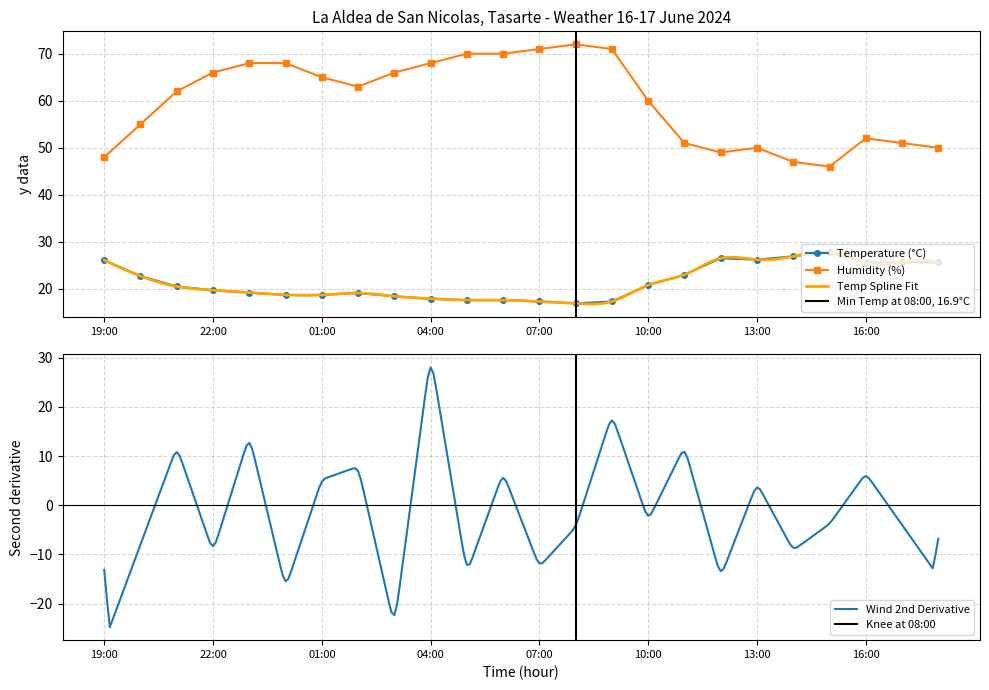

Reading left to right, extract all data points from this chart.

Temperature (C): 19:00=26.1	20:00=22.7	21:00=20.5	22:00=19.7	23:00=19.2	00:00=18.7	01:00=18.7	02:00=19.1	03:00=18.4	04:00=17.9	05:00=17.6	06:00=17.6	07:00=17.3	08:00=16.9	09:00=17.3	10:00=20.8	11:00=23.0	12:00=26.5	13:00=26.2	14:00=26.9	15:00=27.8	16:00=25.5	17:00=25.7	18:00=25.6
Humidity (%): 19:00=48.0	20:00=55.0	21:00=62.0	22:00=66.0	23:00=68.0	00:00=68.0	01:00=65.0	02:00=63.0	03:00=66.0	04:00=68.0	05:00=70.0	06:00=70.0	07:00=71.0	08:00=72.0	09:00=71.0	10:00=60.0	11:00=51.0	12:00=49.0	13:00=50.0	14:00=47.0	15:00=46.0	16:00=52.0	17:00=51.0	18:00=50.0